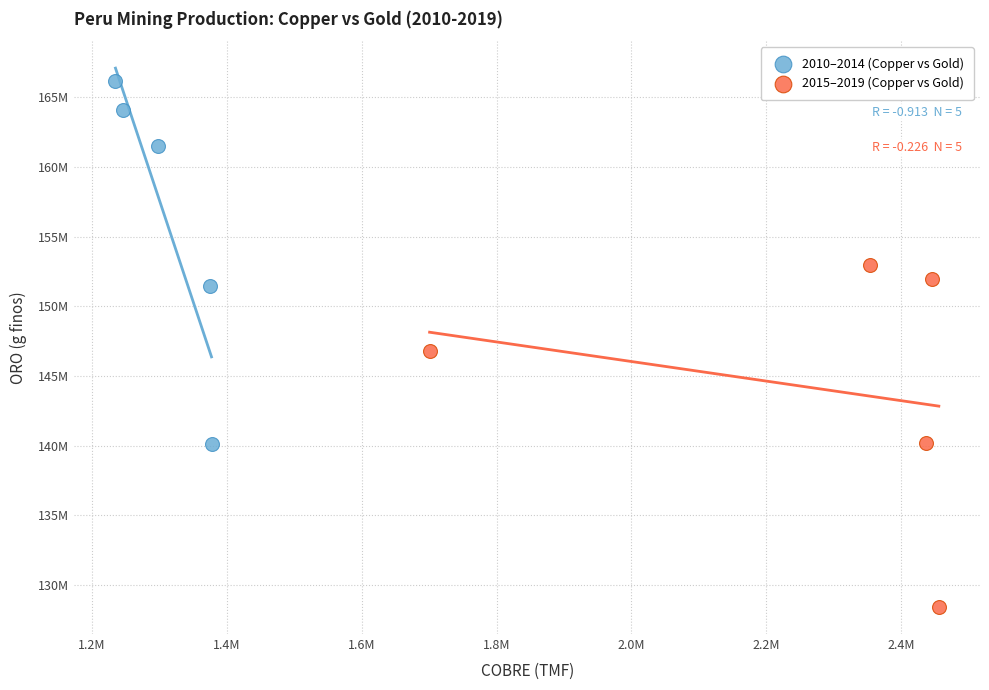

Which series contains the lowest Y value?

2015–2019 (Copper vs Gold)